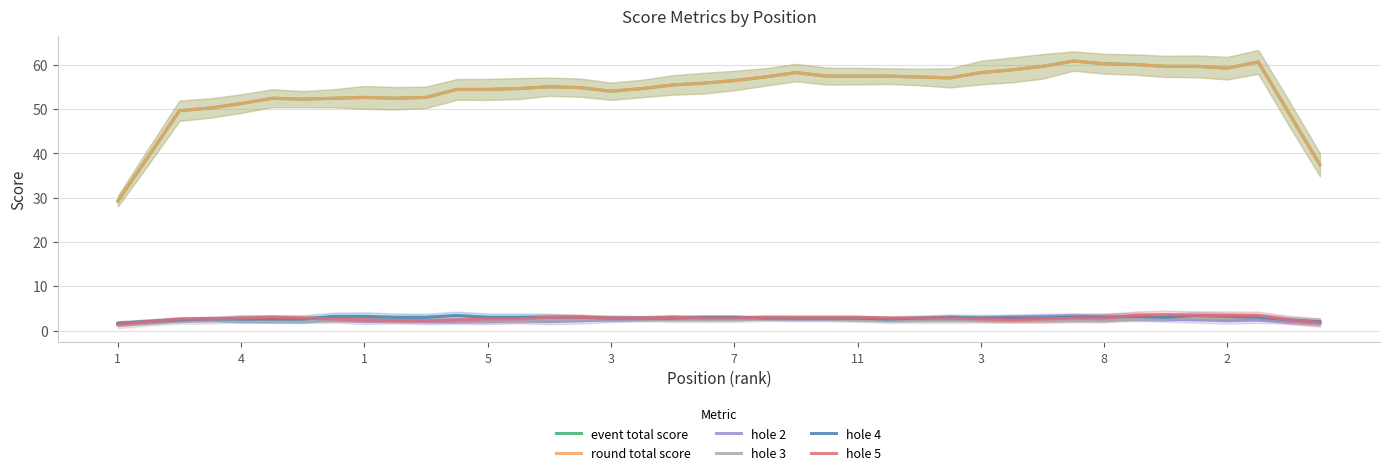

What is the highest value of the round total score series?

60.8